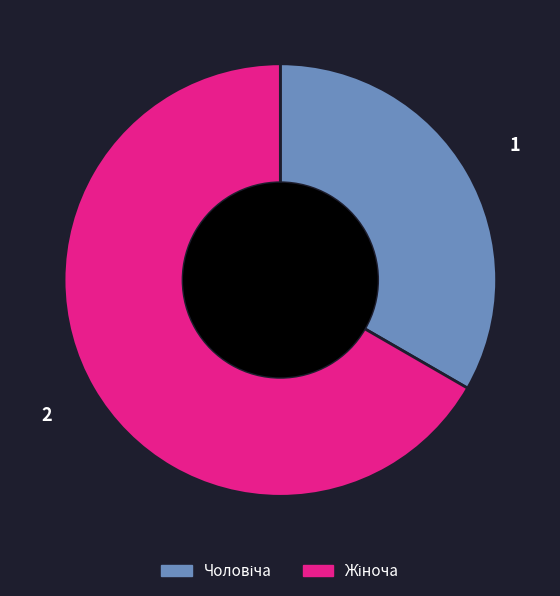

Does any single category account for the majority?

Yes